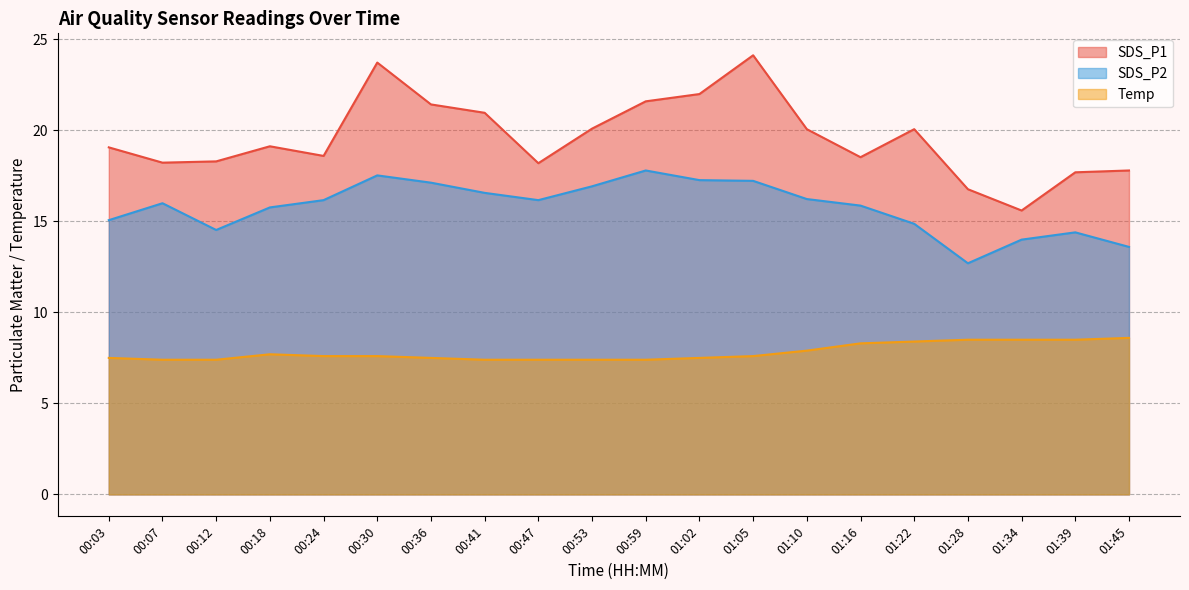

True or false: Temp has more than 0 interior local peaks.

True